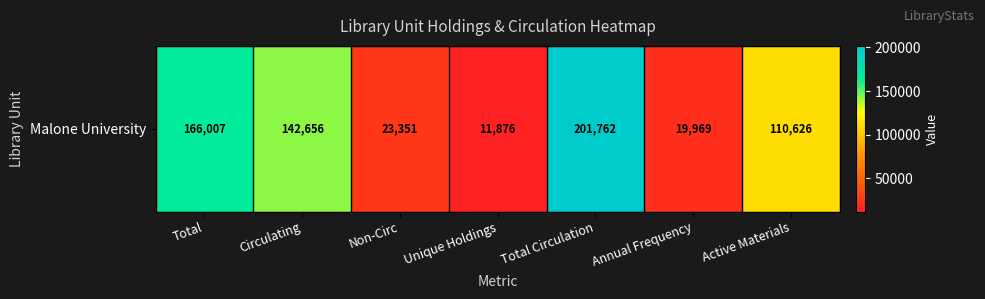

Reading left to right, extract all data points from this chart.

Total=166007	Circulating=142656	Non-Circ=23351	Unique Holdings=11876	Total Circulation=201762	Annual Frequency=19969	Active Materials=110626